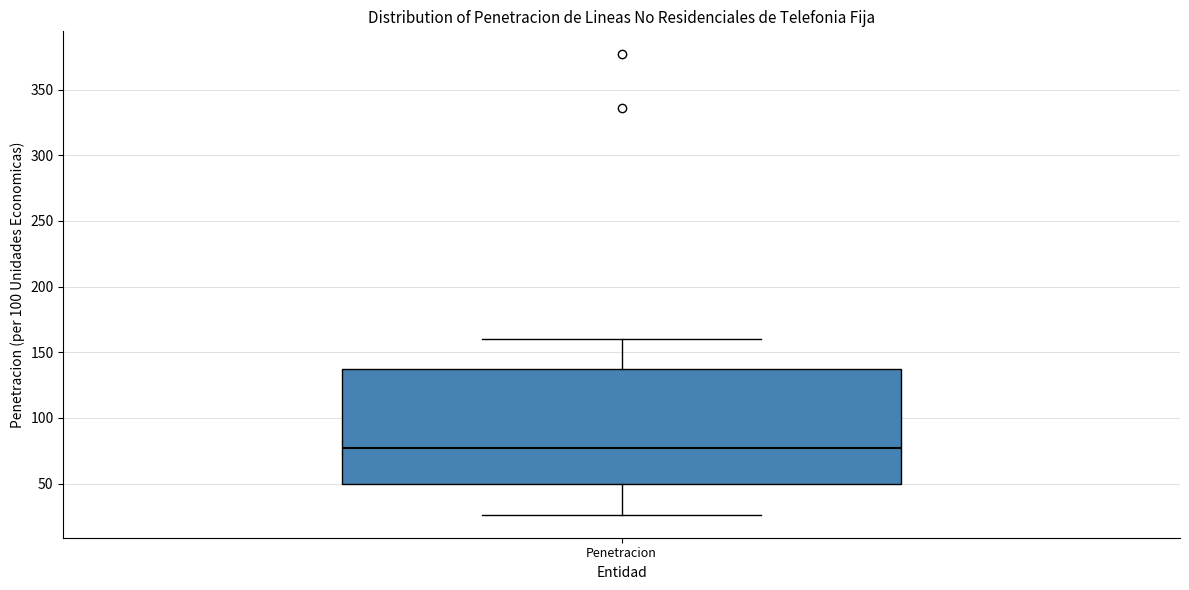

Transcribe this box plot: give where the median line is, the range the box spans, and where the two whiskers end, as read against the y-axis. The values are not printed on the chart, so give them approximately, as read against the axis.

median 75, box 50 to 135, whiskers 25 to 160